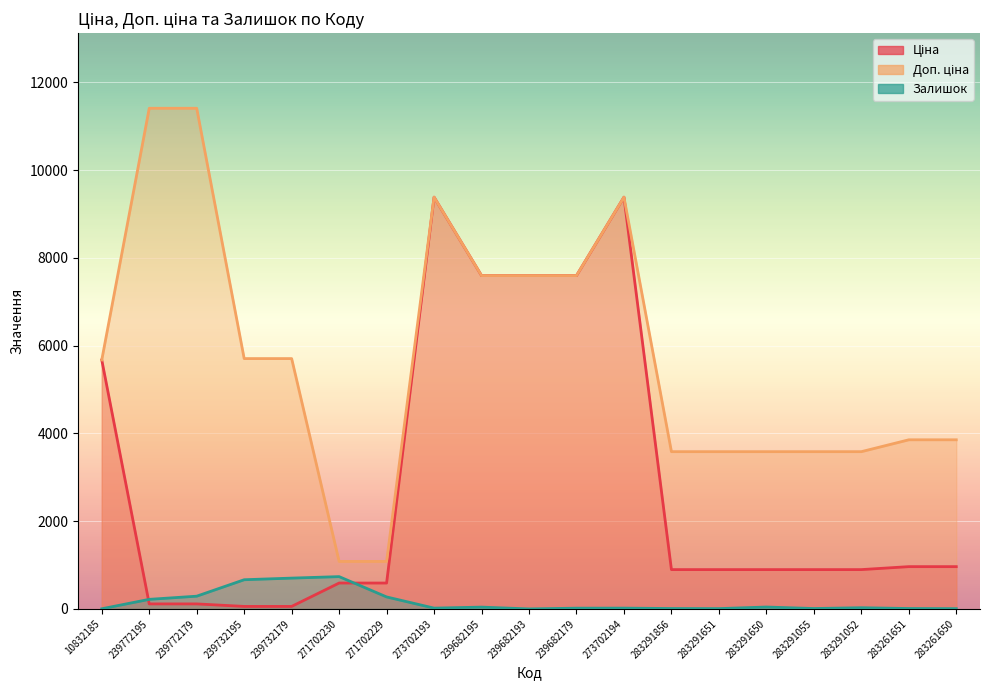

What is the lowest value of the Доп. ціна series?

1081.7